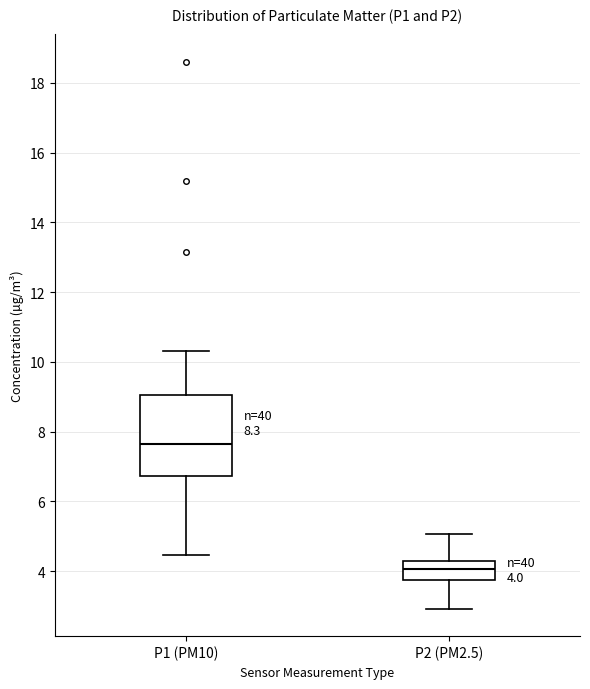

Which box has the highest median line?

P1 (PM10)